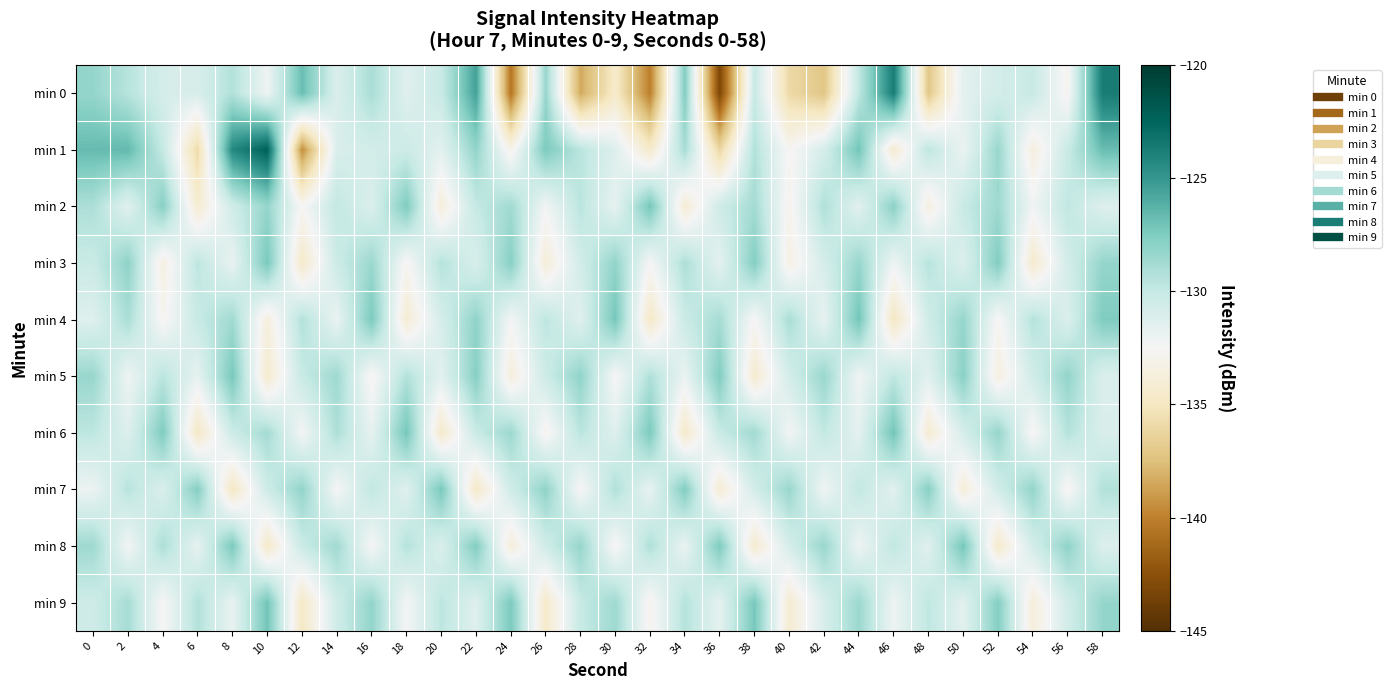

At which category is the sum across all series the highest?

58